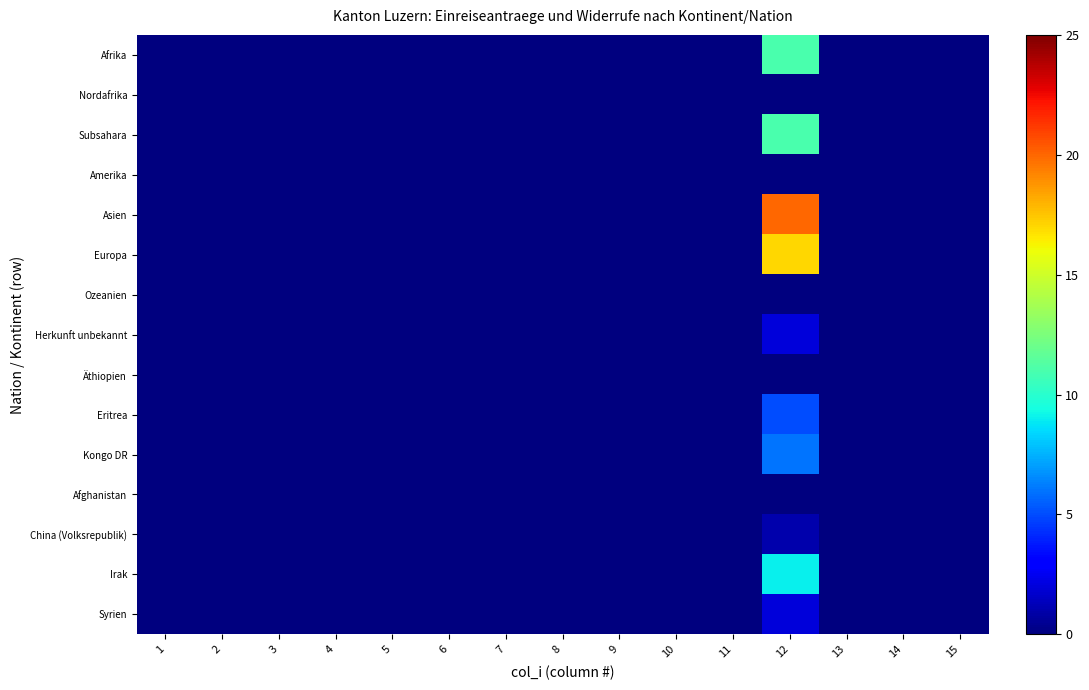

Count the number of data series in this chart.

15